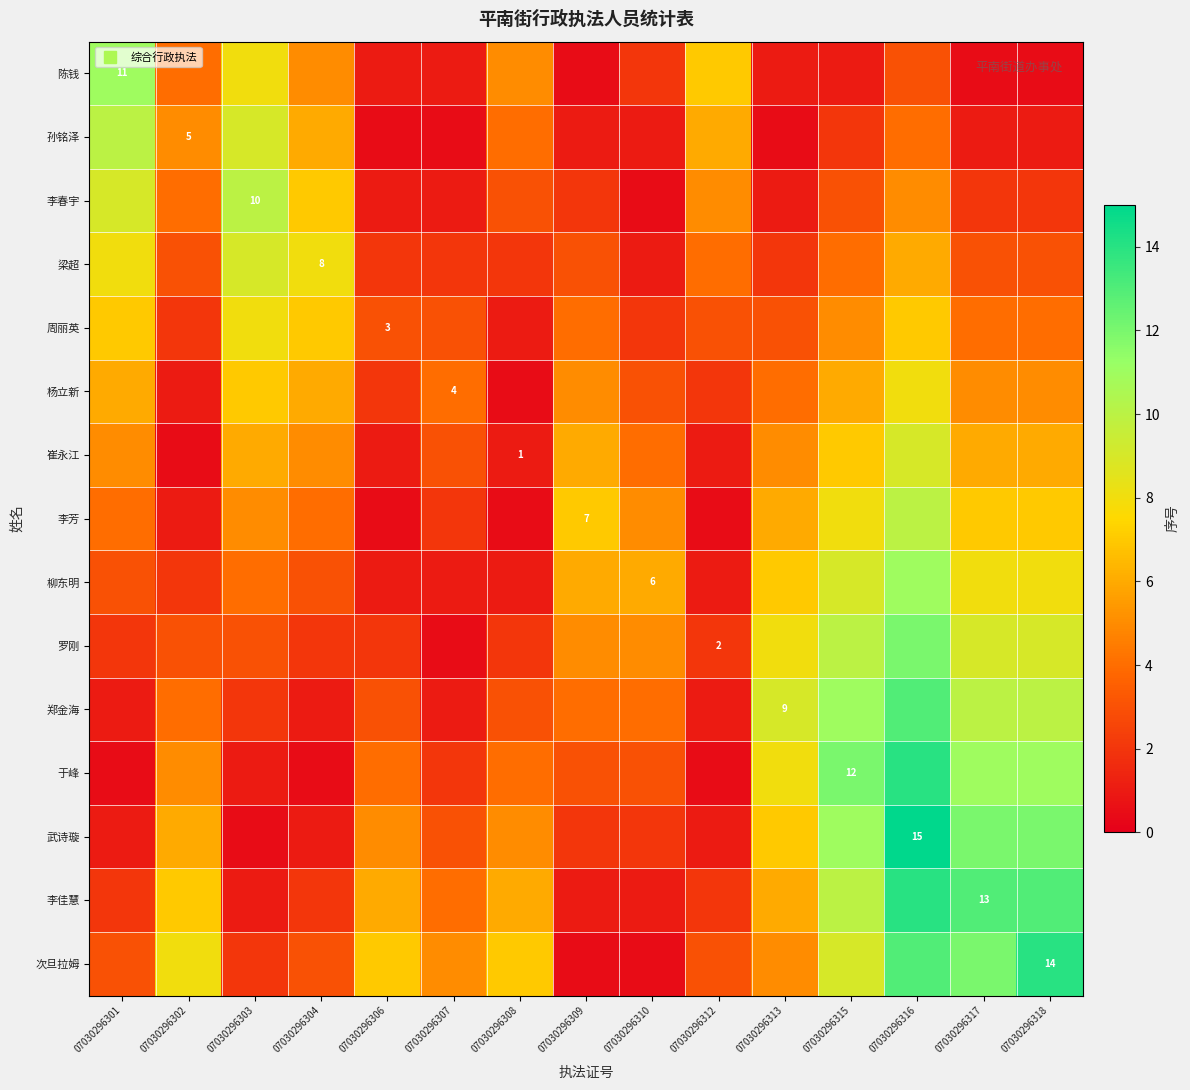

Which has a higher value, 07030296306 or 07030296307?

07030296306